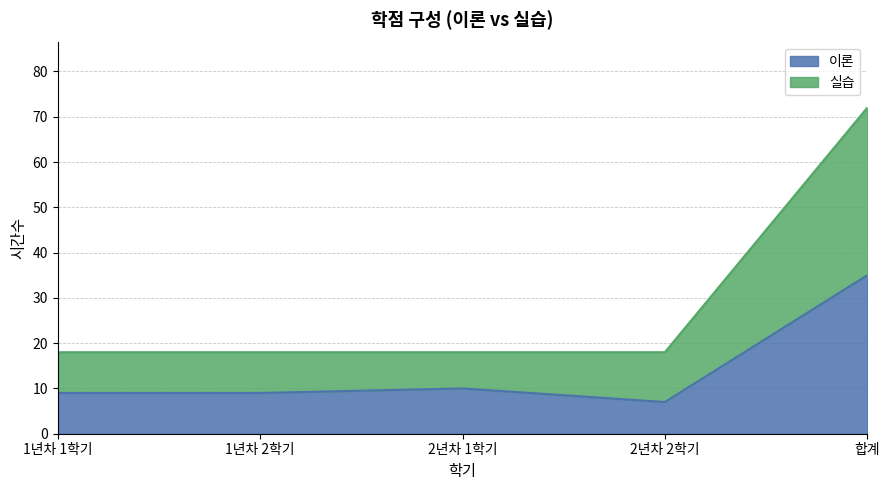

How many values in the 이론 series exceed 9?

2